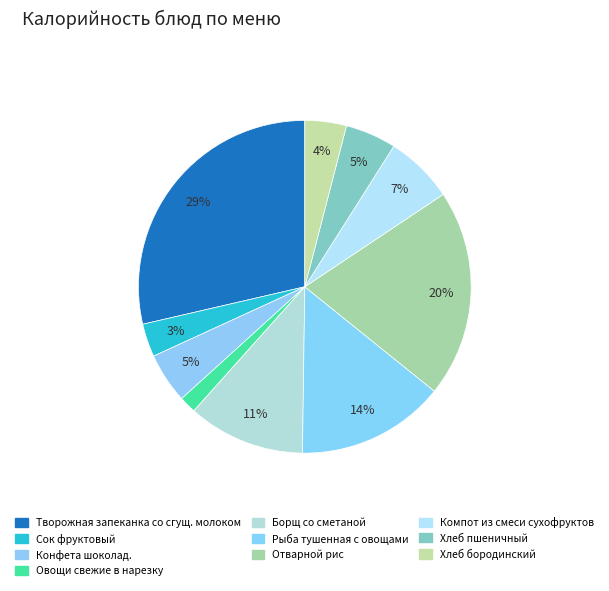

How many segments does this pie chart have?

10